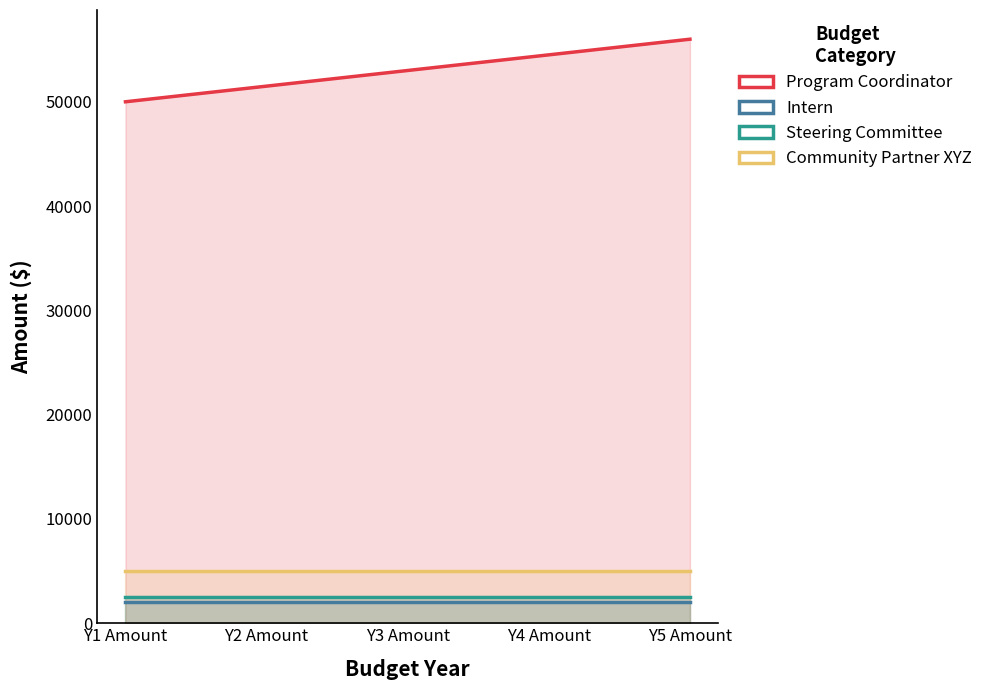

What is the minimum value shown in the chart?

2000